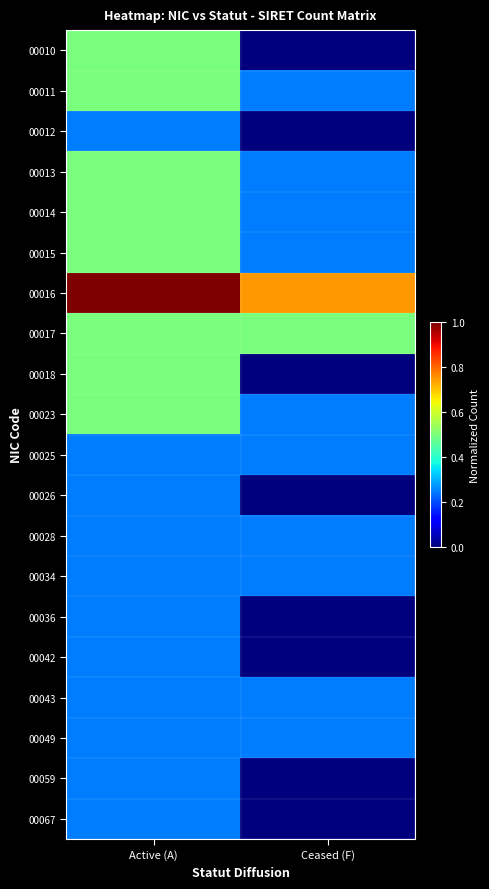

At Active (A), list the series in order from largest to smallest.

00016, 00010, 00011, 00013, 00014, 00015, 00017, 00018, 00023, 00012, 00025, 00026, 00028, 00034, 00036, 00042, 00043, 00049, 00059, 00067